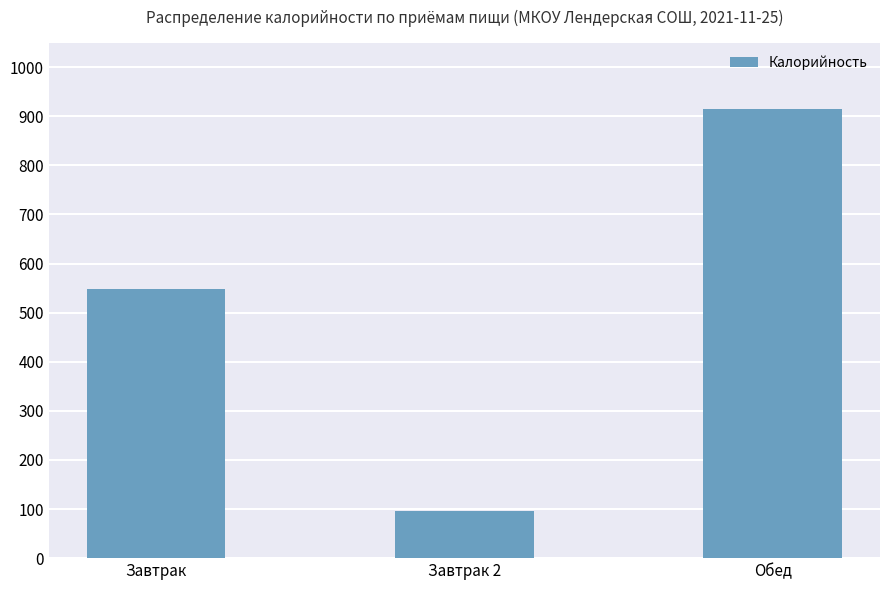

How many values are below 547?

1